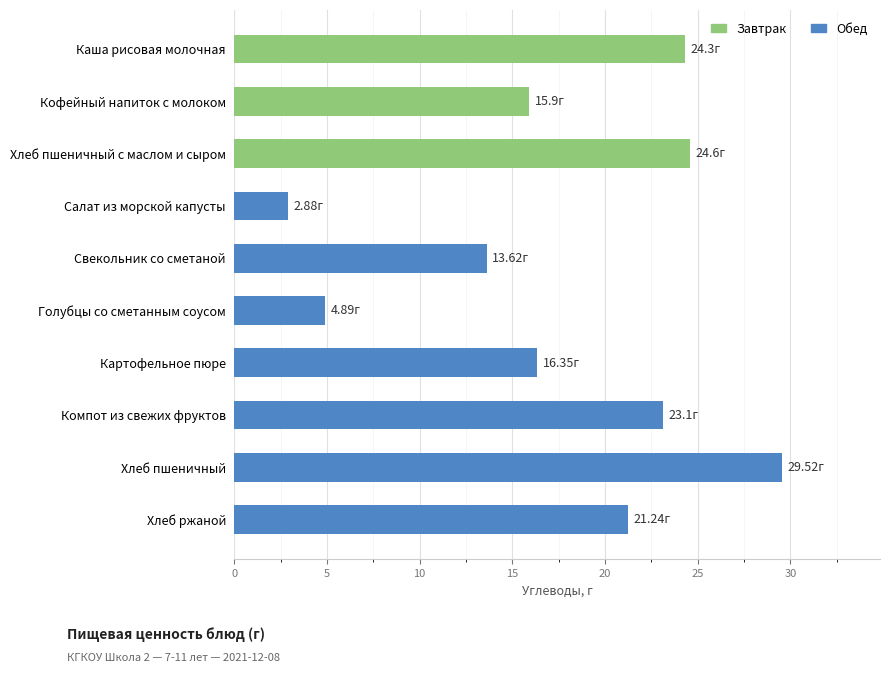

What is the label of the 7th bar from the top?

Картофельное пюре